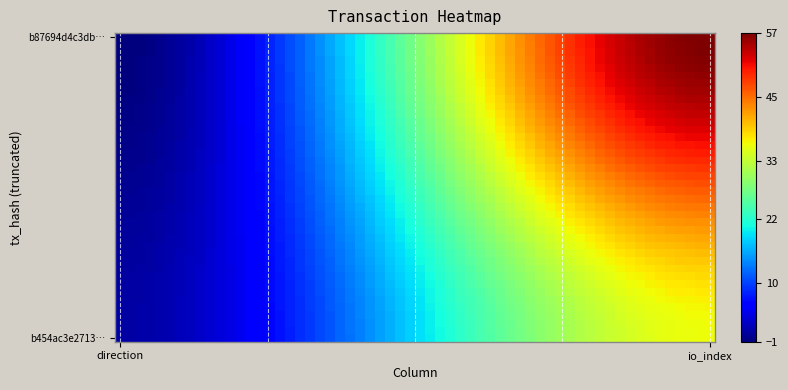

How many distinct data groups are displayed?

2